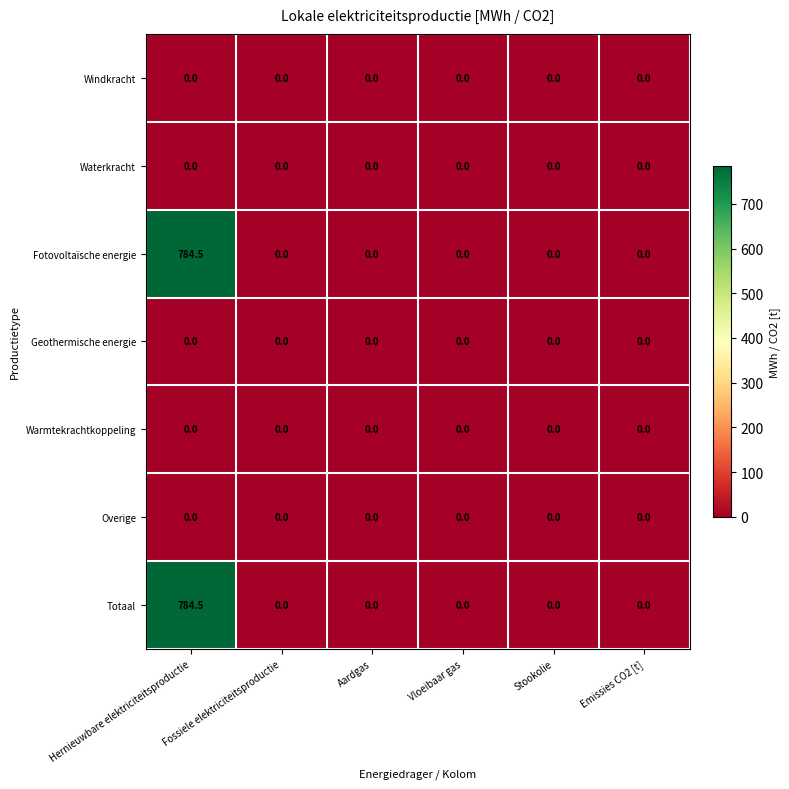

Is the value of Warmtekrachtkoppeling at Emissies CO2 [t] greater than the value of Totaal at Hernieuwbare elektriciteitsproductie?

No